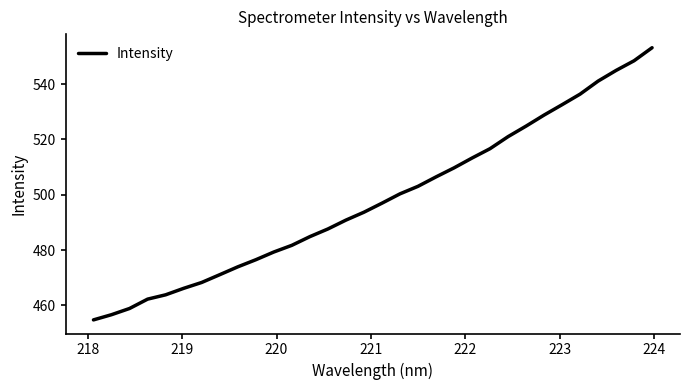

How many lines are shown in the chart?

1